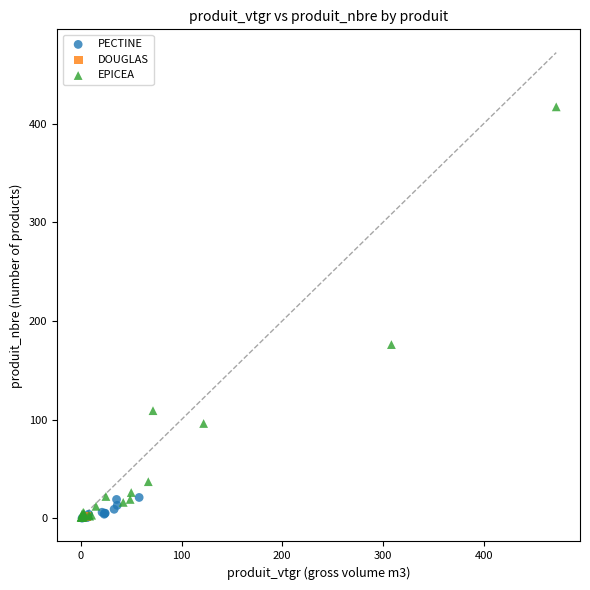

What are all the series names shown in the legend?

PECTINE, DOUGLAS, EPICEA